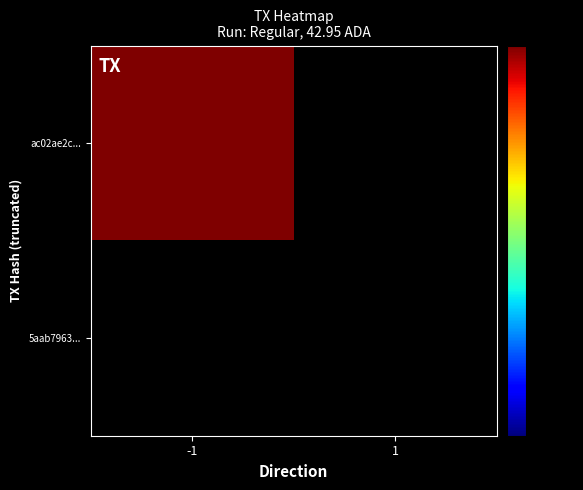

Reading left to right, extract all data points from this chart.

ac02ae2c...: -1=53	1=0
5aab7963...: -1=0	1=0